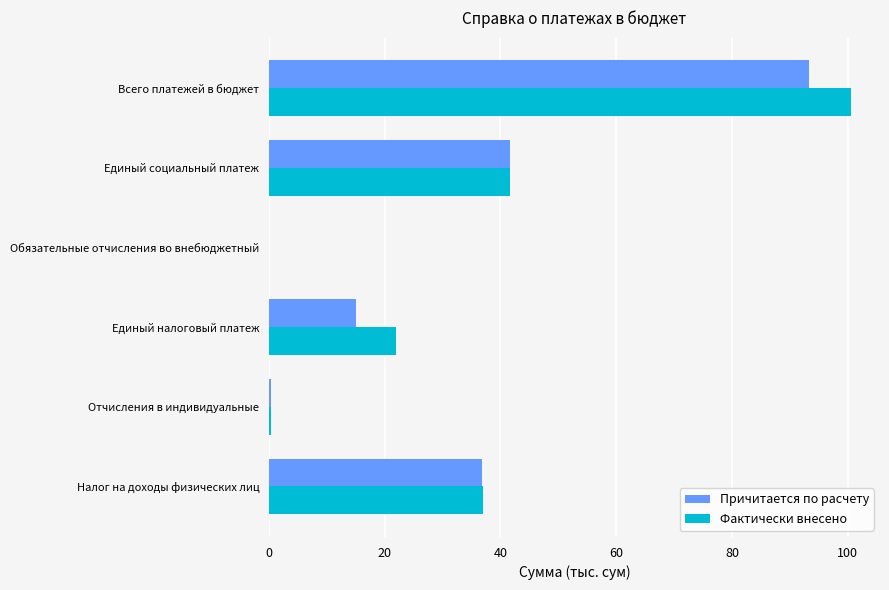

Is the value of Причитается по расчету at Единый налоговый платеж greater than the value of Фактически внесено at Единый социальный платеж?

No